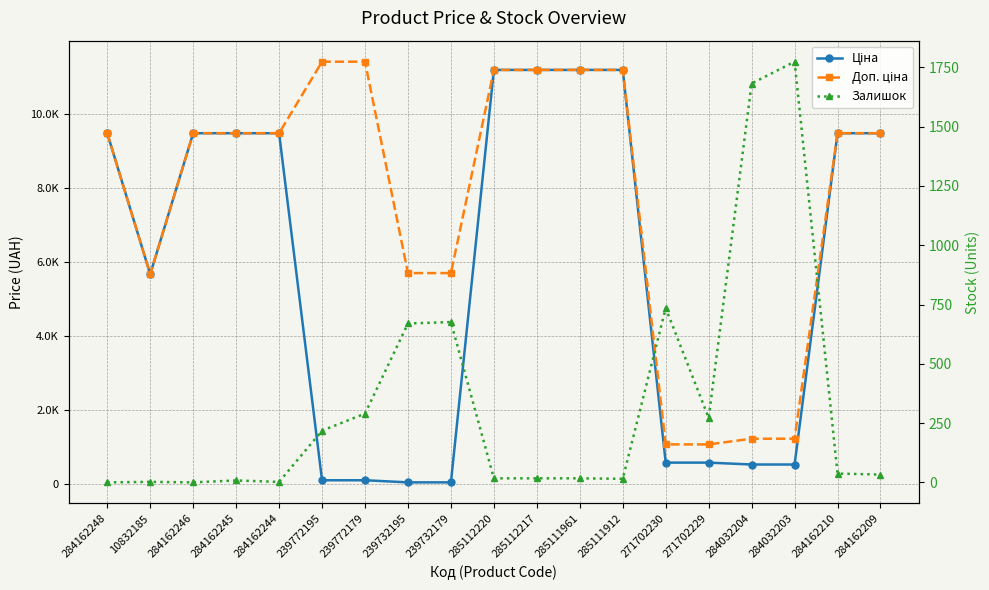

At which category is the sum across all series the highest?

285112220